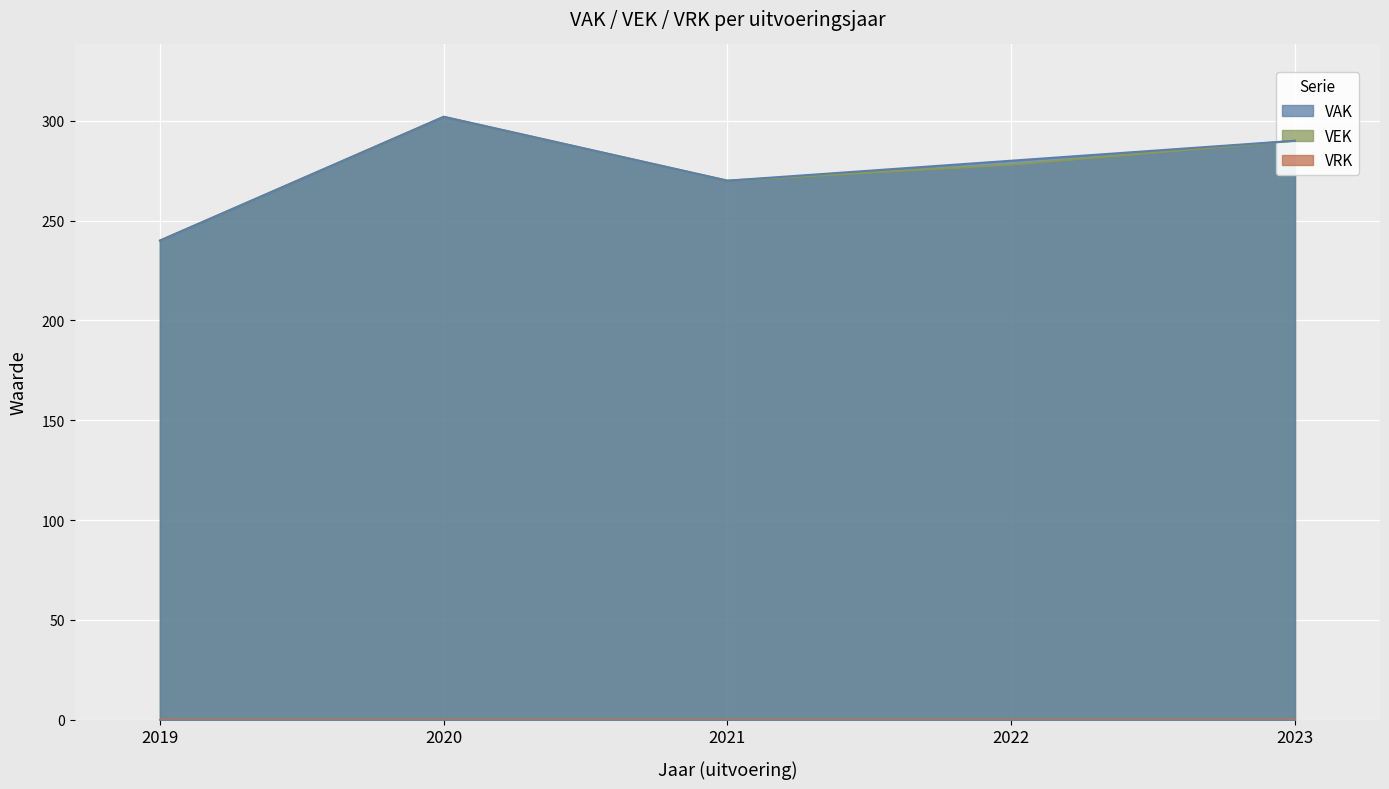

Reading right to left, transcribe all the data shown in this chart.

VAK: 290	280	270	302	240
VEK: 290	278	270	302	240